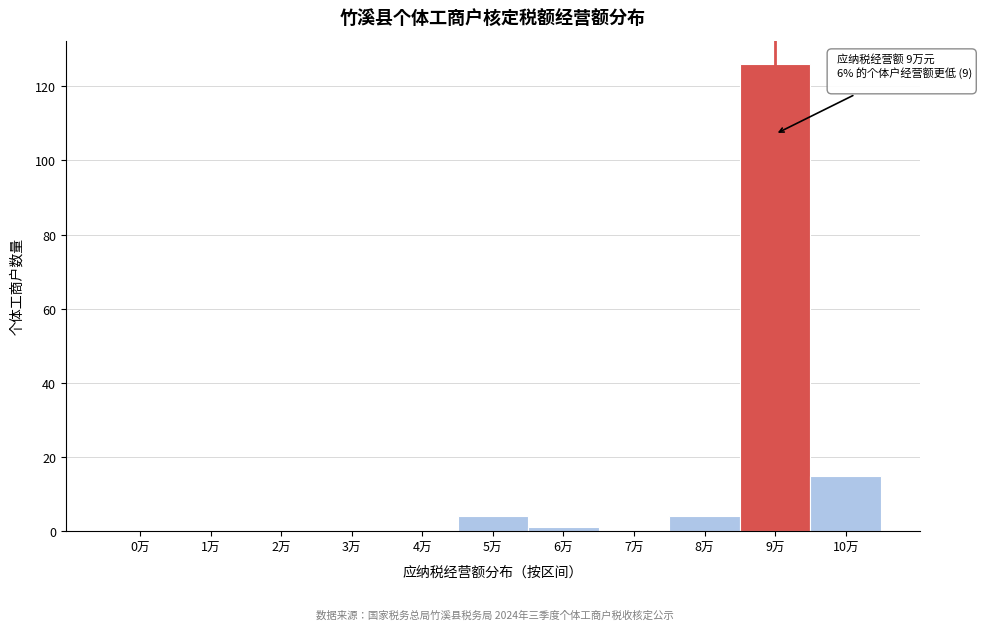

Reading right to left, what are all the values shown in this chart?

10万=15	9万=126	8万=4	7万=0	6万=1	5万=4	4万=0	3万=0	2万=0	1万=0	0万=0